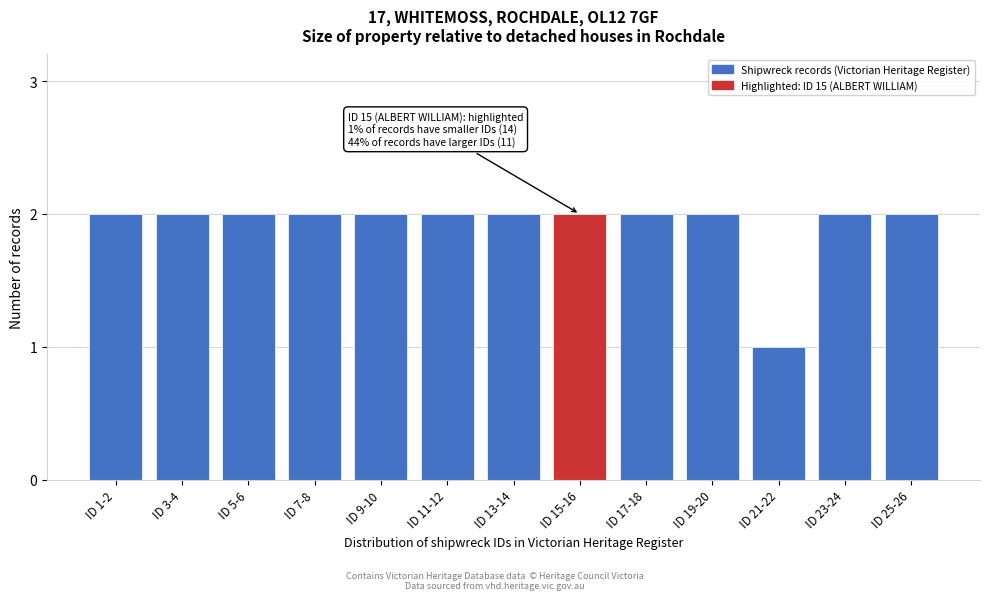

Reading left to right, transcribe all the data shown in this chart.

ID 1-2=2	ID 3-4=2	ID 5-6=2	ID 7-8=2	ID 9-10=2	ID 11-12=2	ID 13-14=2	ID 15-16=2	ID 17-18=2	ID 19-20=2	ID 21-22=1	ID 23-24=2	ID 25-26=2